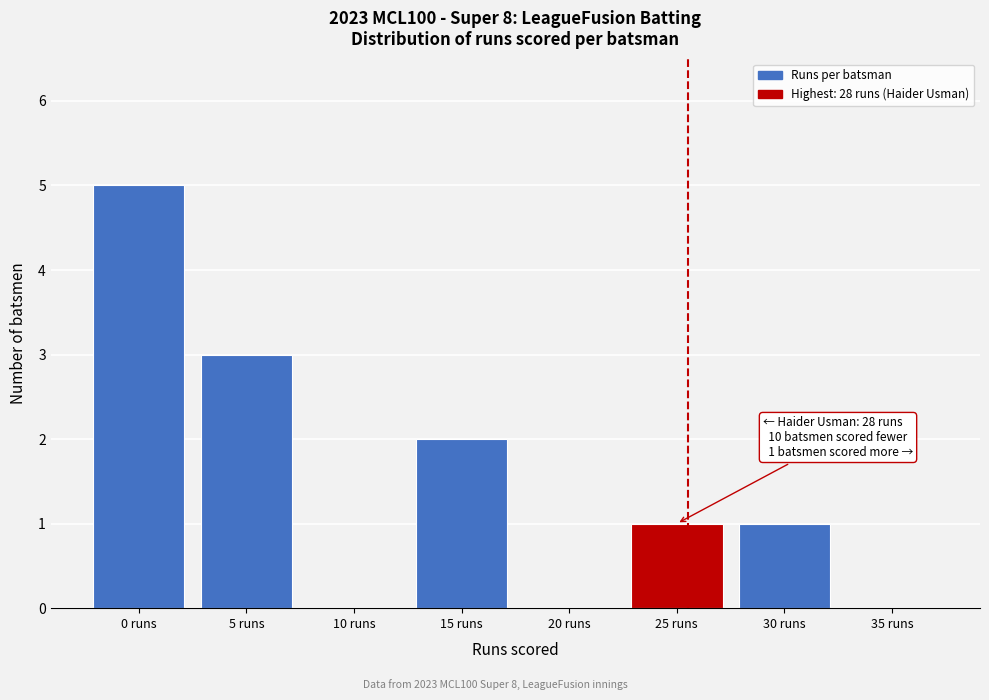

Reading right to left, transcribe all the data shown in this chart.

35 runs=0	30 runs=1	25 runs=1	20 runs=0	15 runs=2	10 runs=0	5 runs=3	0 runs=5